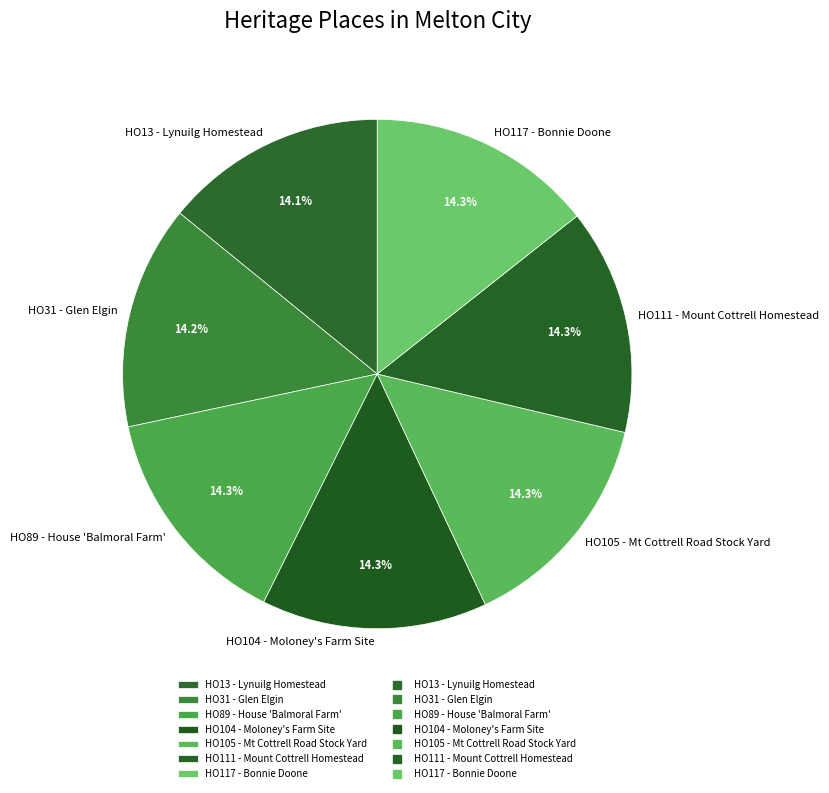

To the nearest percent, what is the combined percentage of HO31 - Glen Elgin and HO13 - Lynuilg Homestead?

28%